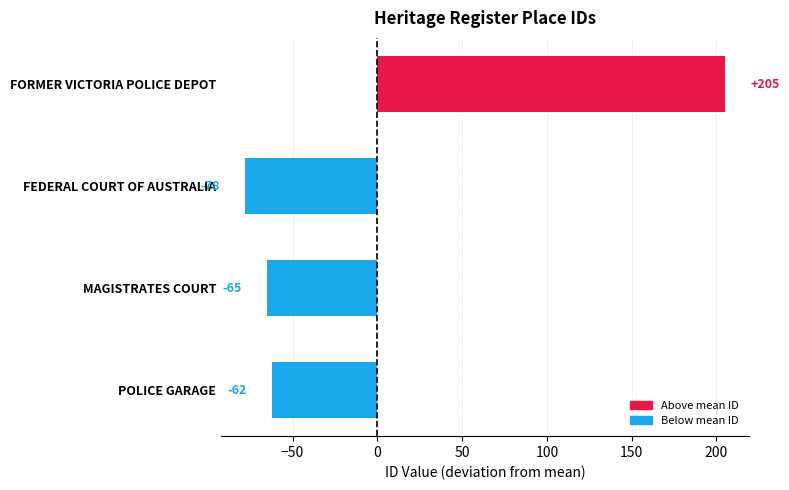

Rank the categories by value from lowest to highest.

FEDERAL COURT OF AUSTRALIA, MAGISTRATES COURT, POLICE GARAGE, FORMER VICTORIA POLICE DEPOT